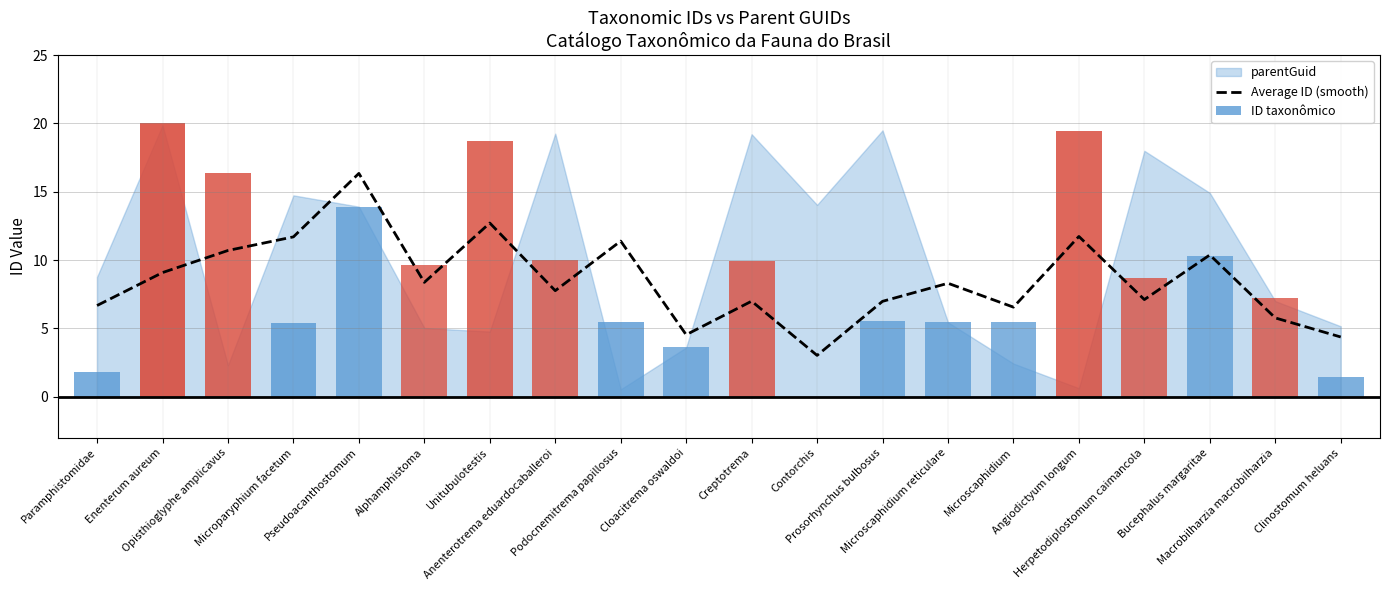

How many values exceed 8?

10